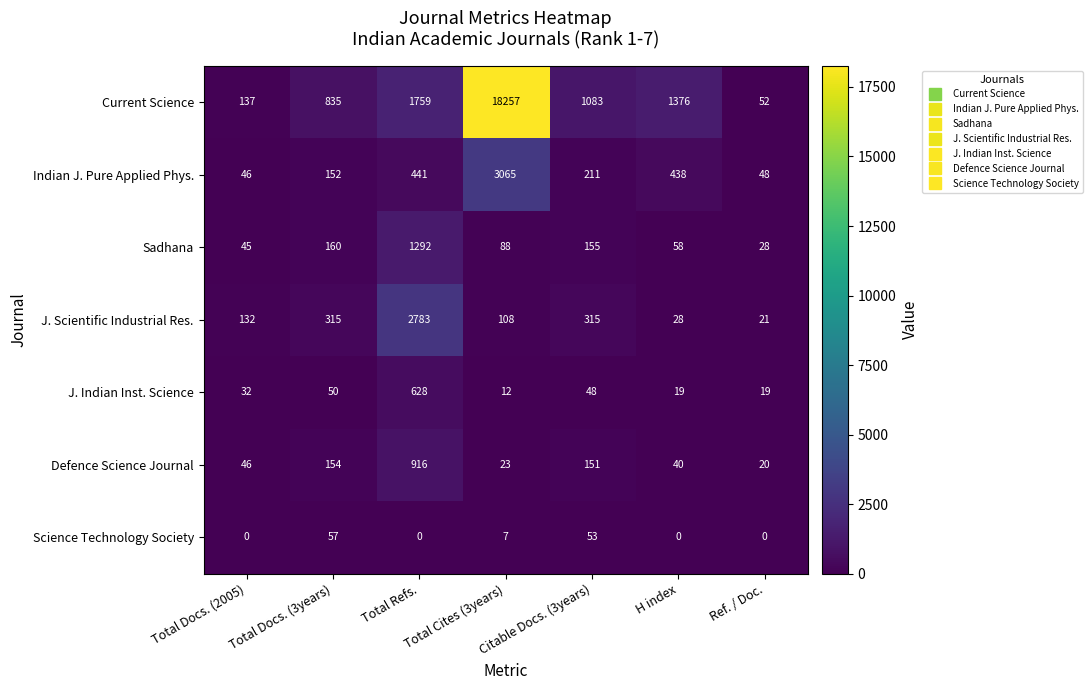

The Defence Science Journal series shows 9 at Ref. / Doc.. True or false?

False